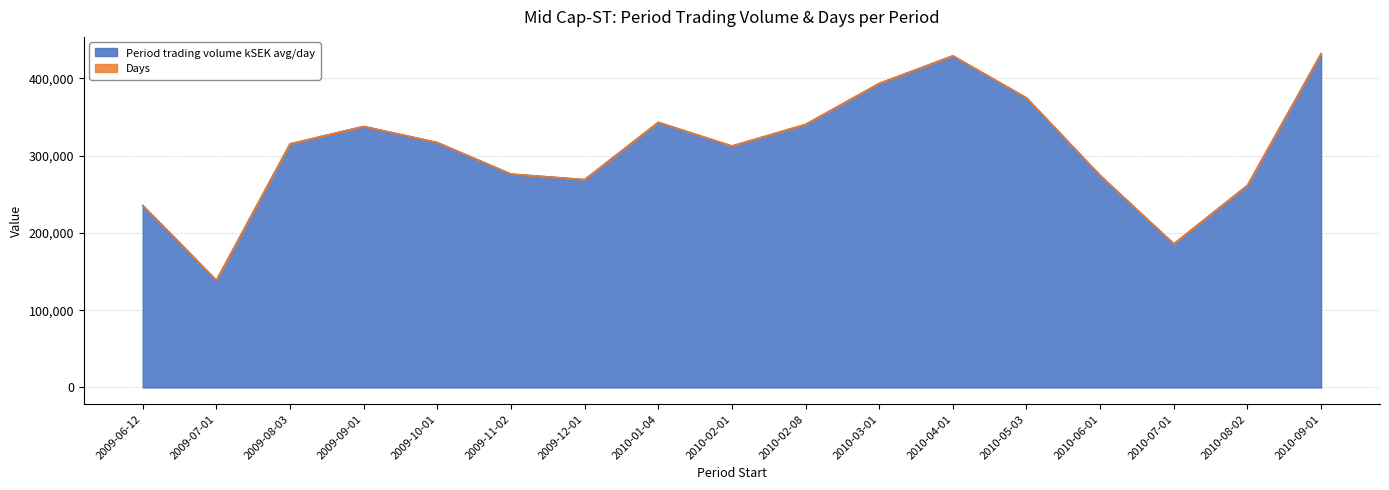

What is the change in value from 2009-09-01 to 2010-05-03?

+36890.0